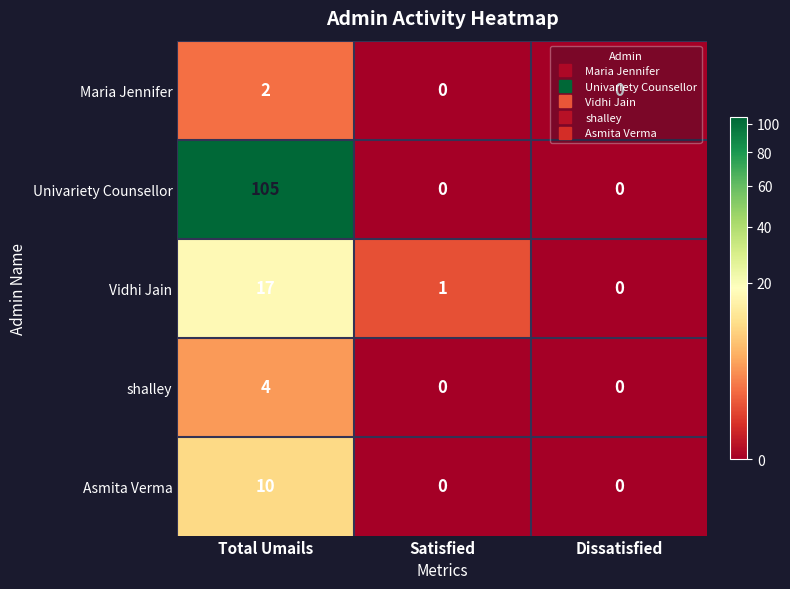

What is the maximum value for Vidhi Jain?

17